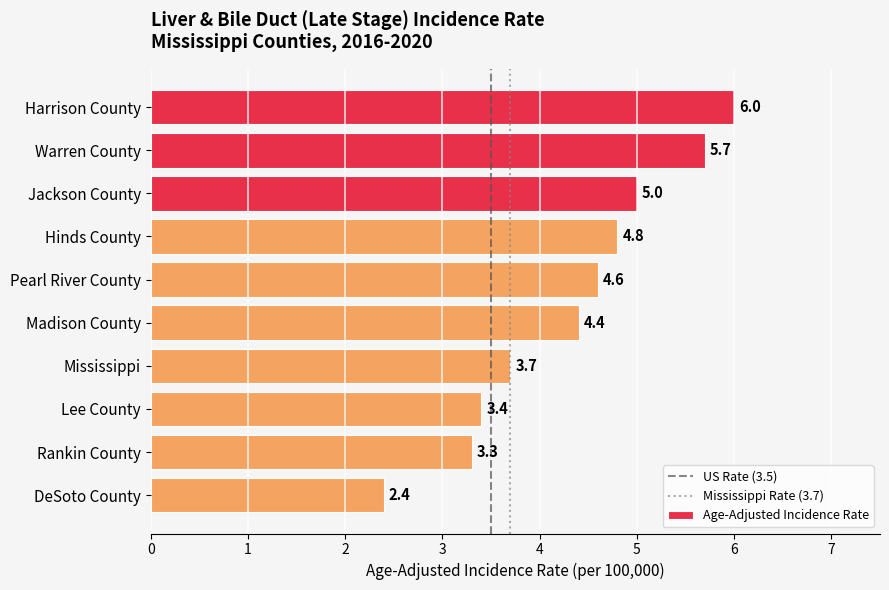

What position from the top is Pearl River County?

5